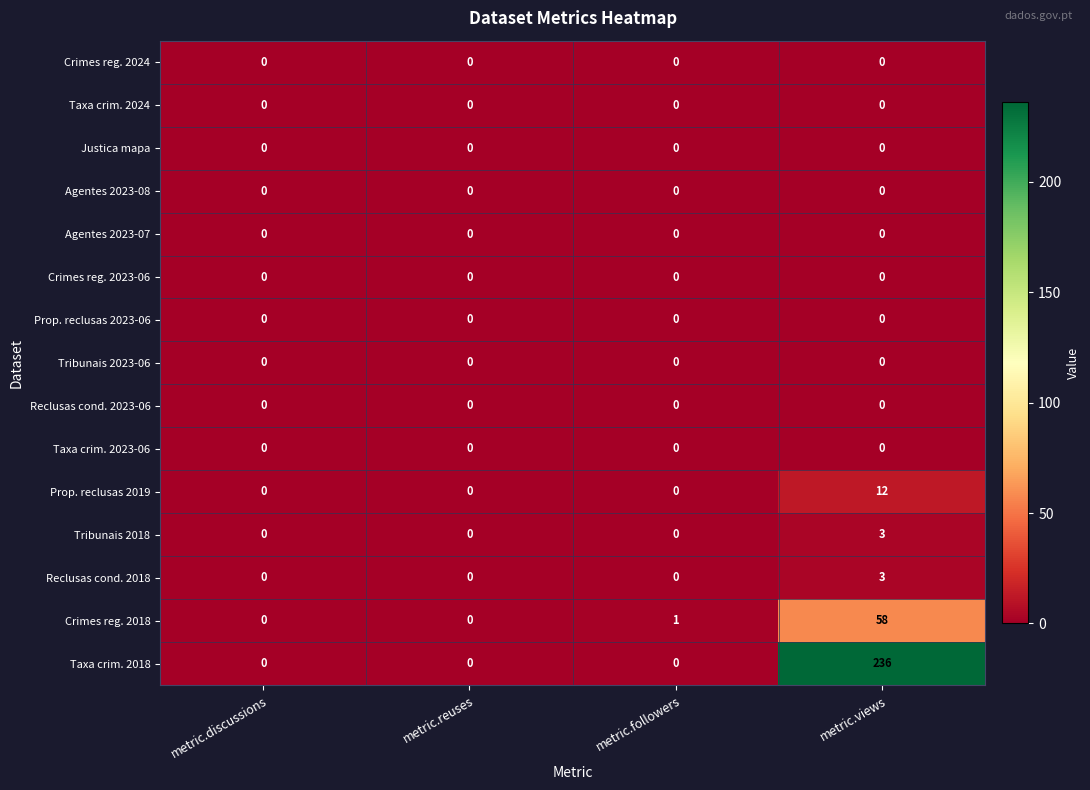

What is the average value of the Crimes reg. 2018 series?

15